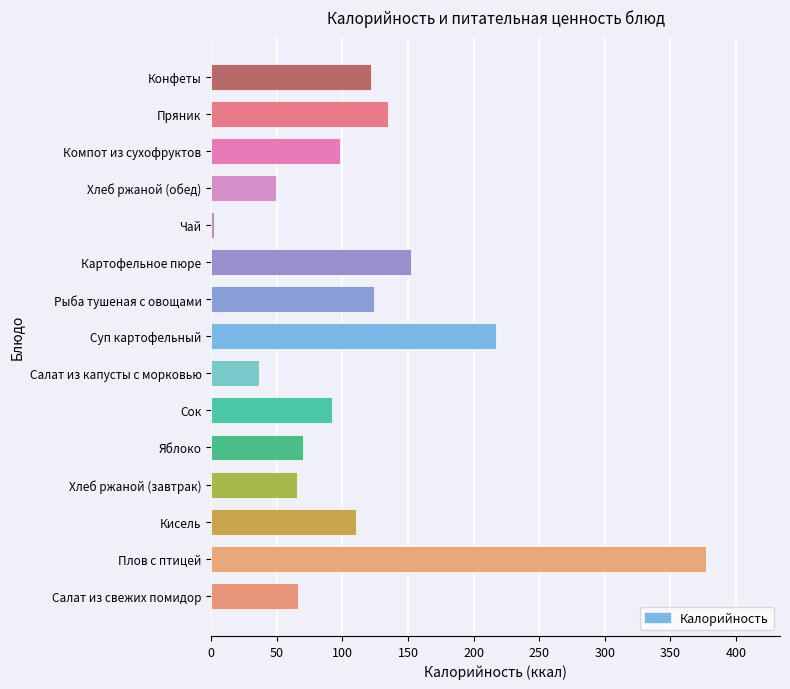

True or false: the data shows 81 at Хлеб ржаной (обед).

False